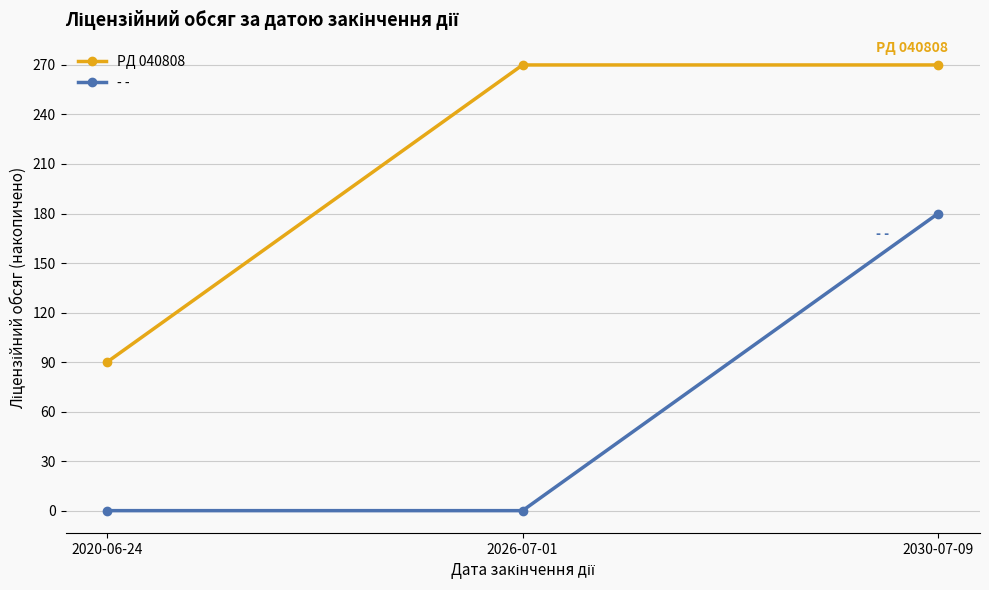

Reading left to right, list all the values displayed in this chart.

PД 040808: 2020-06-24=90	2026-07-01=270	2030-07-09=270
- -: 2020-06-24=0	2026-07-01=0	2030-07-09=180